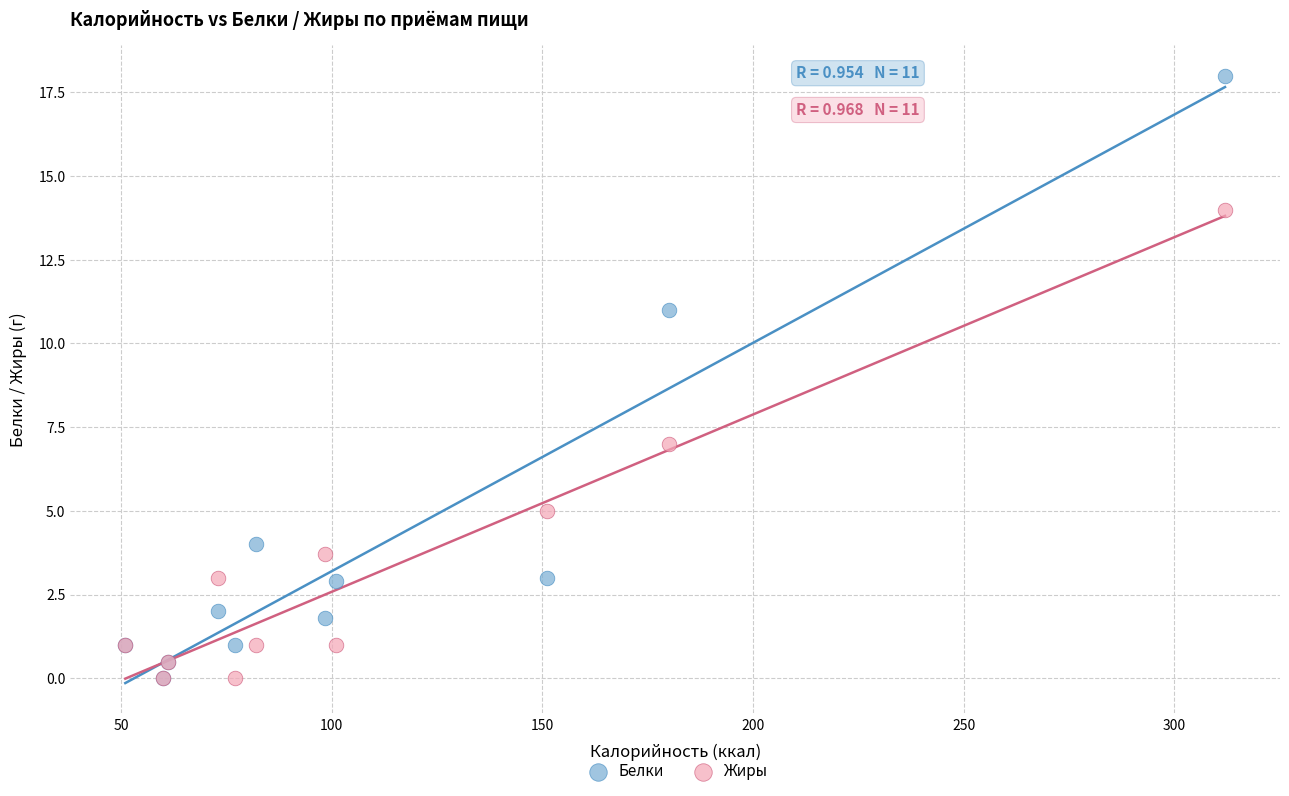

What are all the series names shown in the legend?

Белки, Жиры